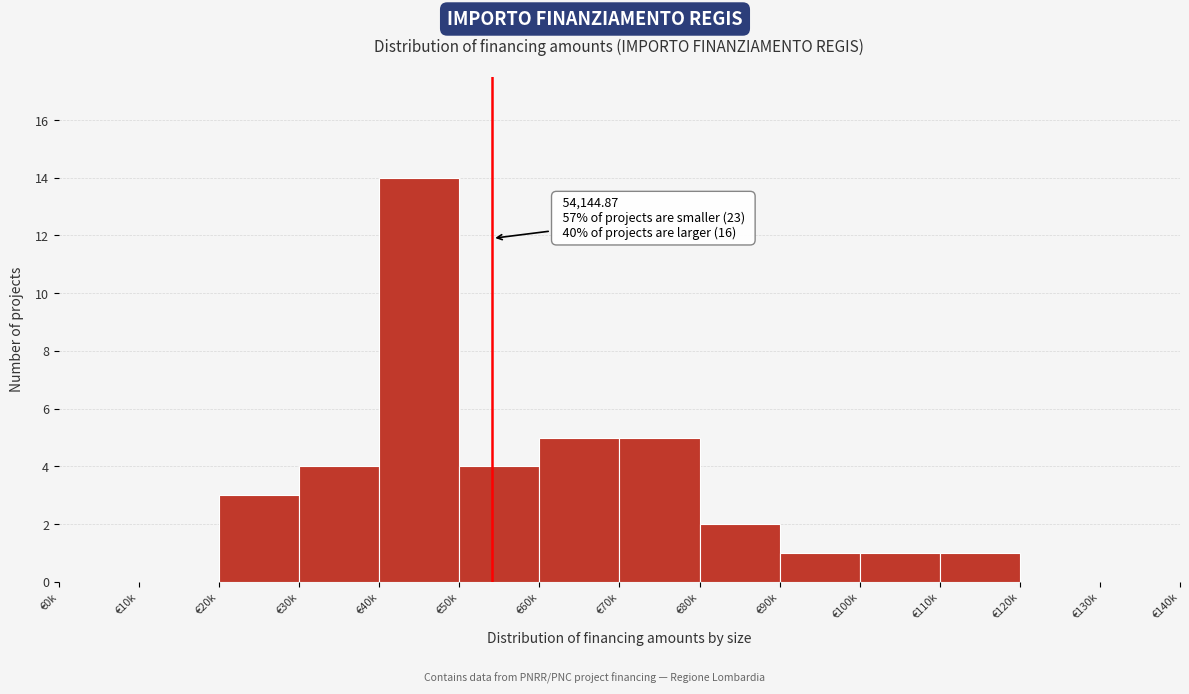

Reading left to right, transcribe all the data shown in this chart.

€0k=0	€10k=0	€20k=3	€30k=4	€40k=14	€50k=4	€60k=5	€70k=5	€80k=2	€90k=1	€100k=1	€110k=1	€120k=0	€130k=0